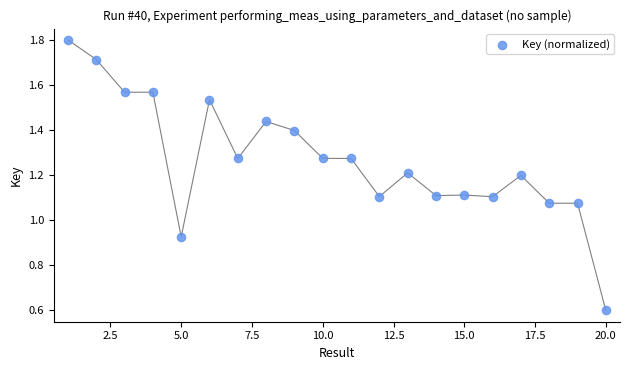

What is the range of X values (max minus min)?

19.0